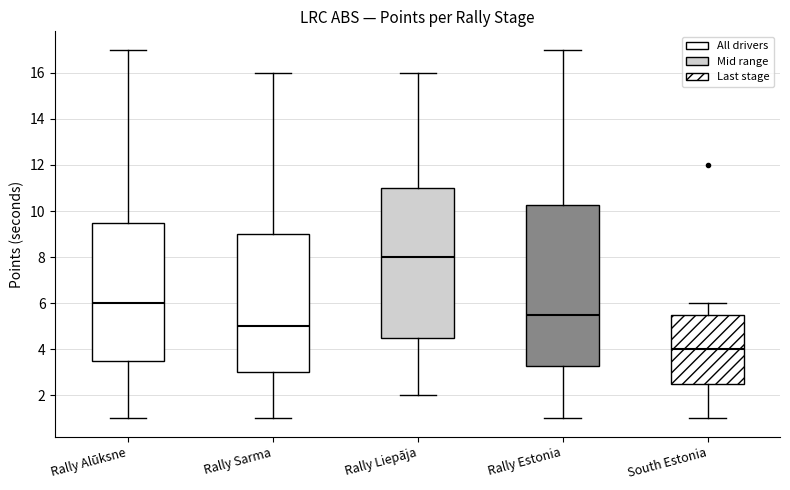

Reading left to right, read every box against the y-axis: the position of its median line, the range the box covers, and the ends of its whiskers. The values are not printed on the chart, so give them approximately, as read against the axis.

Rally Alūksne: median 6.0, box 3.6 to 9.6, whiskers 1.0 to 17.0
Rally Sarma: median 5.0, box 3.0 to 9.0, whiskers 1.0 to 16.0
Rally Liepāja: median 8.0, box 4.6 to 11.0, whiskers 2.0 to 16.0
Rally Estonia: median 5.6, box 3.2 to 10.2, whiskers 1.0 to 17.0
South Estonia: median 4.0, box 2.6 to 5.6, whiskers 1.0 to 6.0